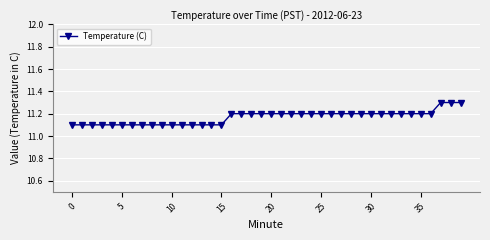

What is the maximum value shown in the chart?

11.3